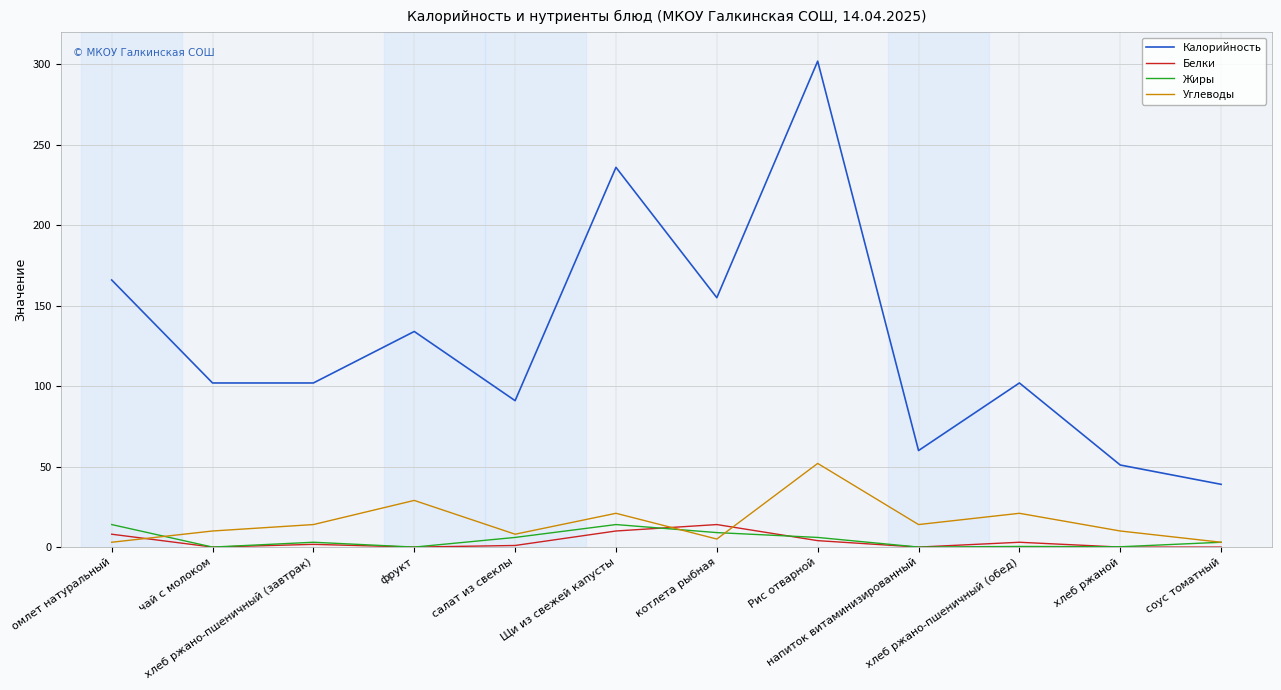

Is it true that Белки equals 14.0 at котлета рыбная?

True